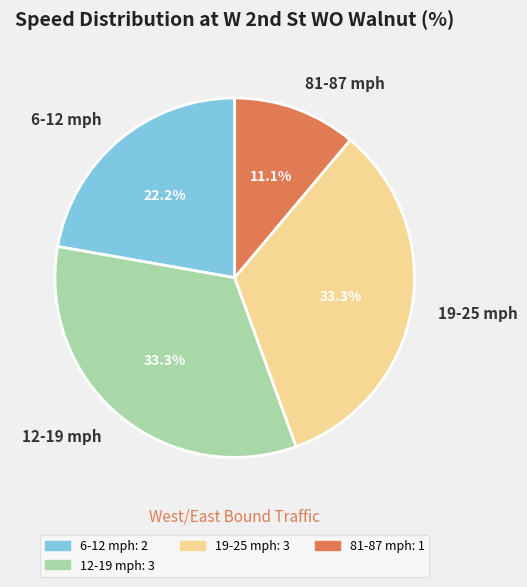

What percentage do 19-25 mph and 6-12 mph together represent?

55.6%